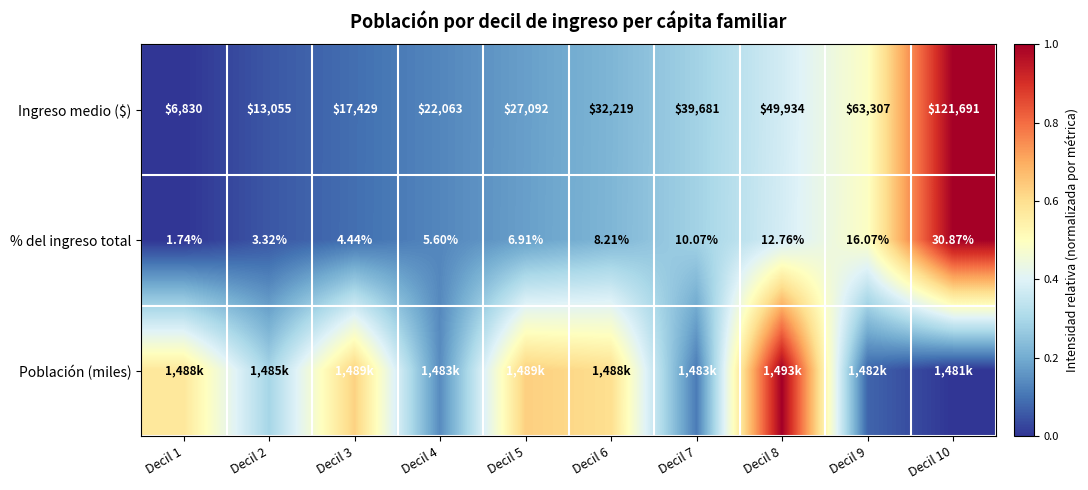

What is the maximum value shown in the chart?

1.0